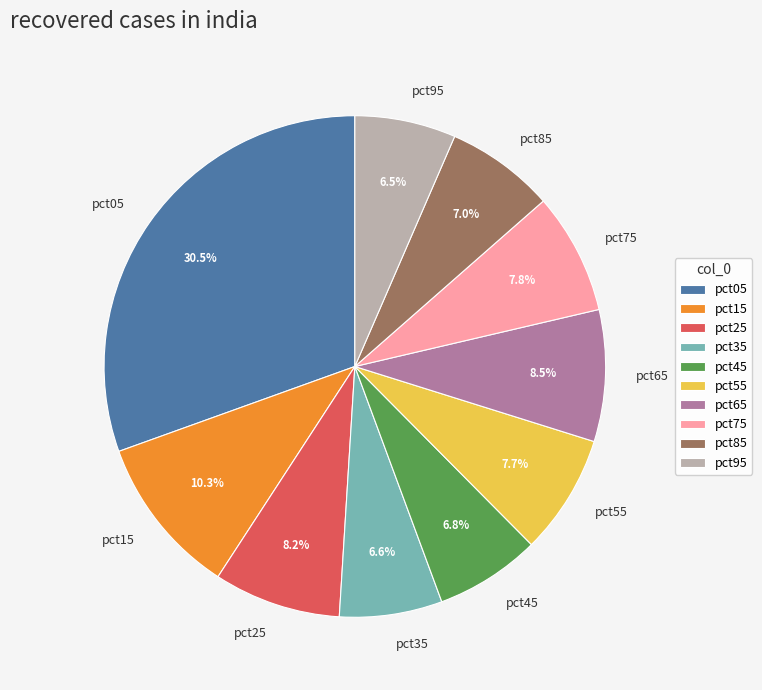

Approximately how many times larger is the value at pct25 compared to pct15?

0.8